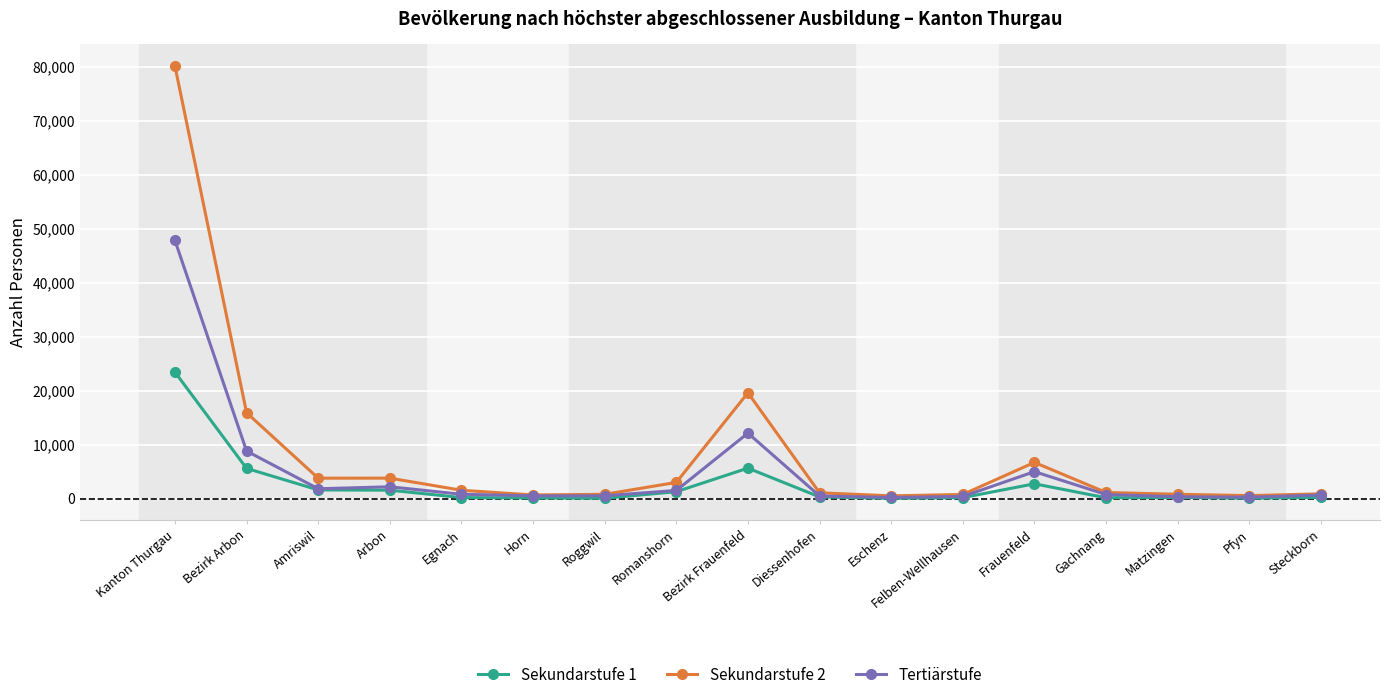

The Sekundarstufe 2 series shows 15973 at Bezirk Arbon. True or false?

True